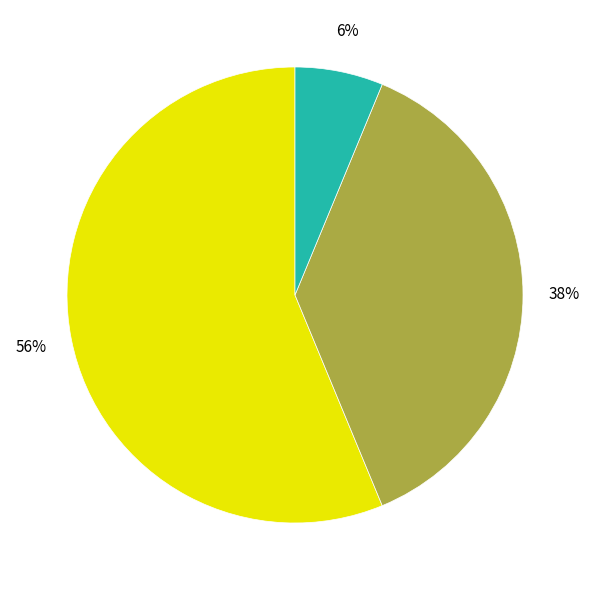

To the nearest percent, what is the difference between the largest and smallest slice percentages?

50%